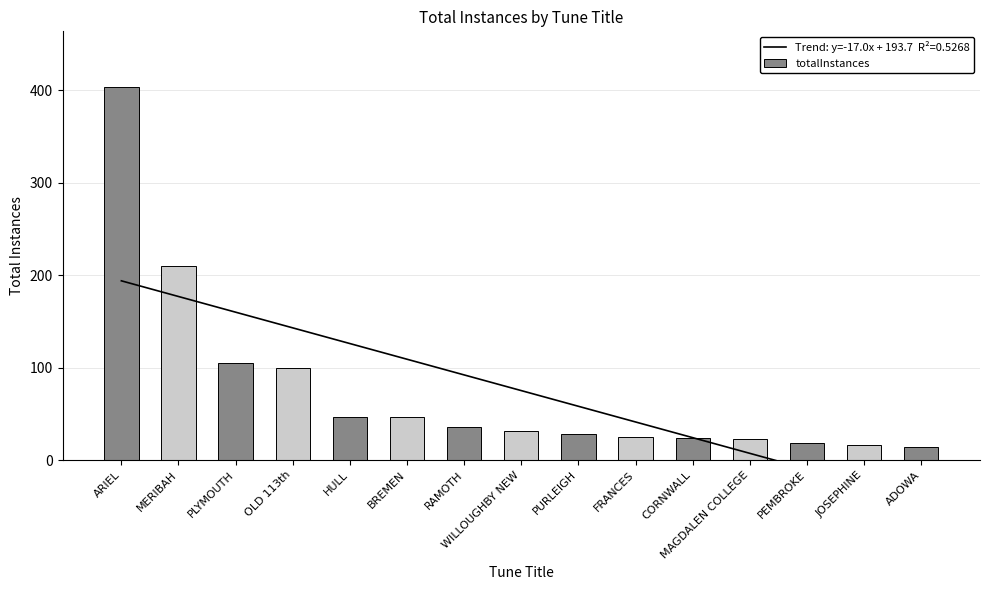

Reading left to right, what are all the values shown in this chart?

ARIEL=403	MERIBAH=210	PLYMOUTH=105	OLD 113th=99	HULL=47	BREMEN=47	RAMOTH=36	WILLOUGHBY NEW=31	PURLEIGH=28	FRANCES=25	CORNWALL=24	MAGDALEN COLLEGE=23	PEMBROKE=18	JOSEPHINE=16	ADOWA=14